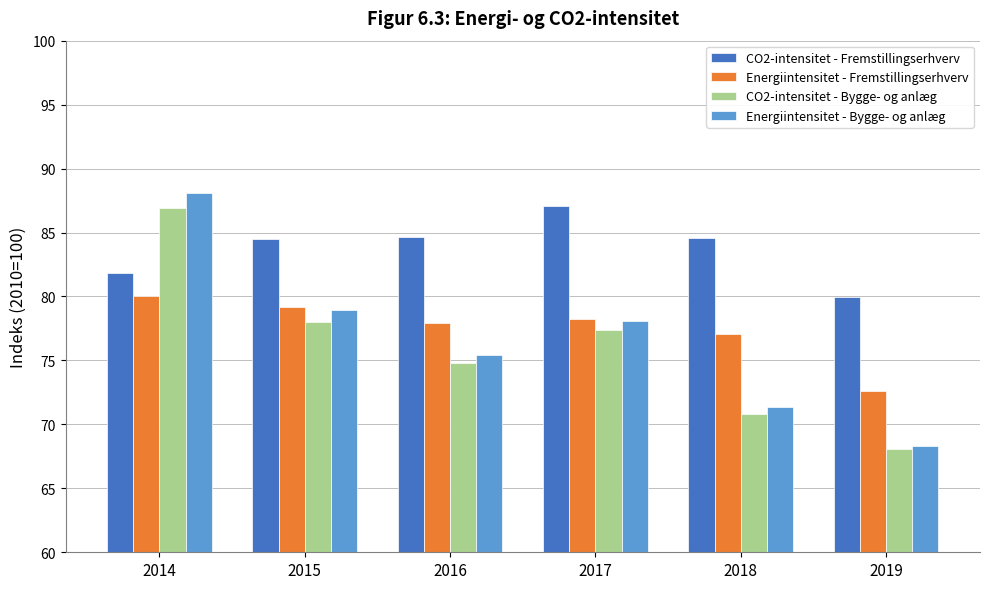

What is the difference between the maximum and minimum values in the Energiintensitet - Fremstillingserhverv series?

7.4